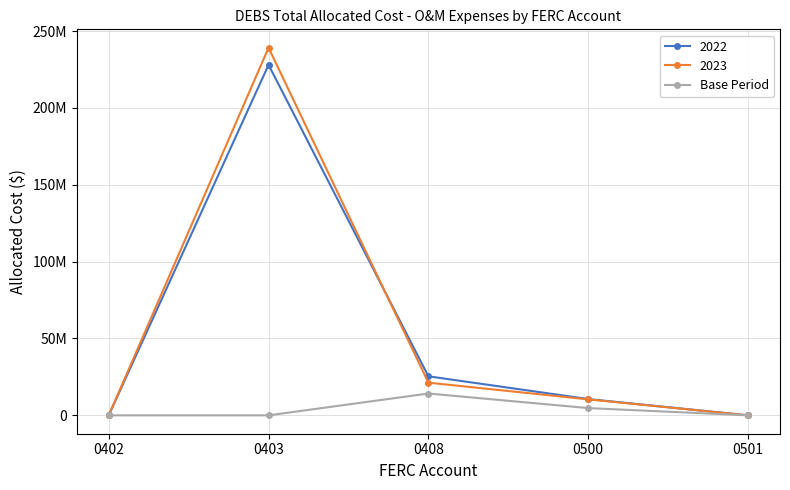

Is this an area chart (filled region under the line)?

No